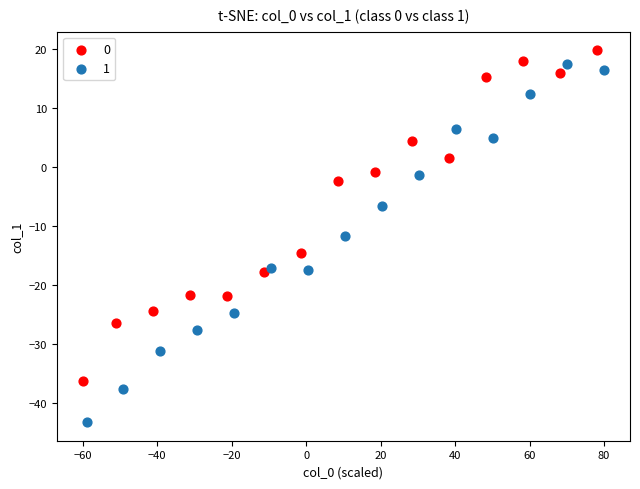

What are all the series names shown in the legend?

0, 1